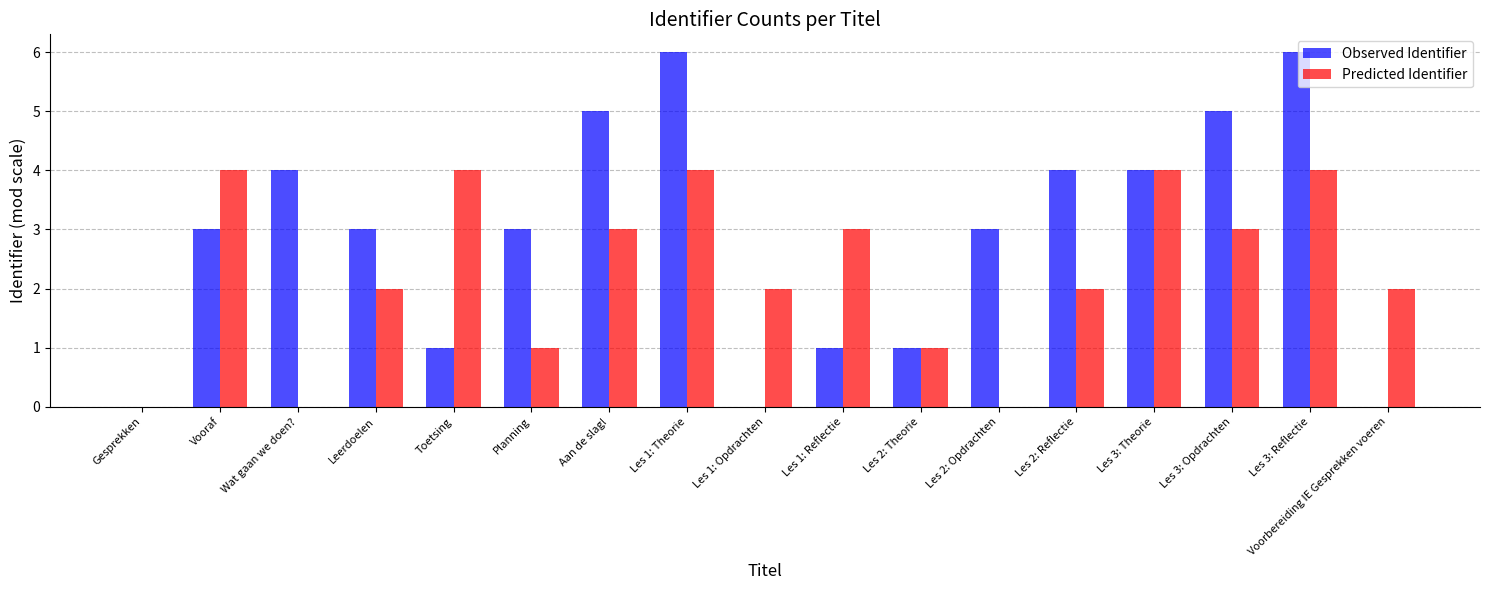

What is the highest value of the Predicted Identifier series?

4